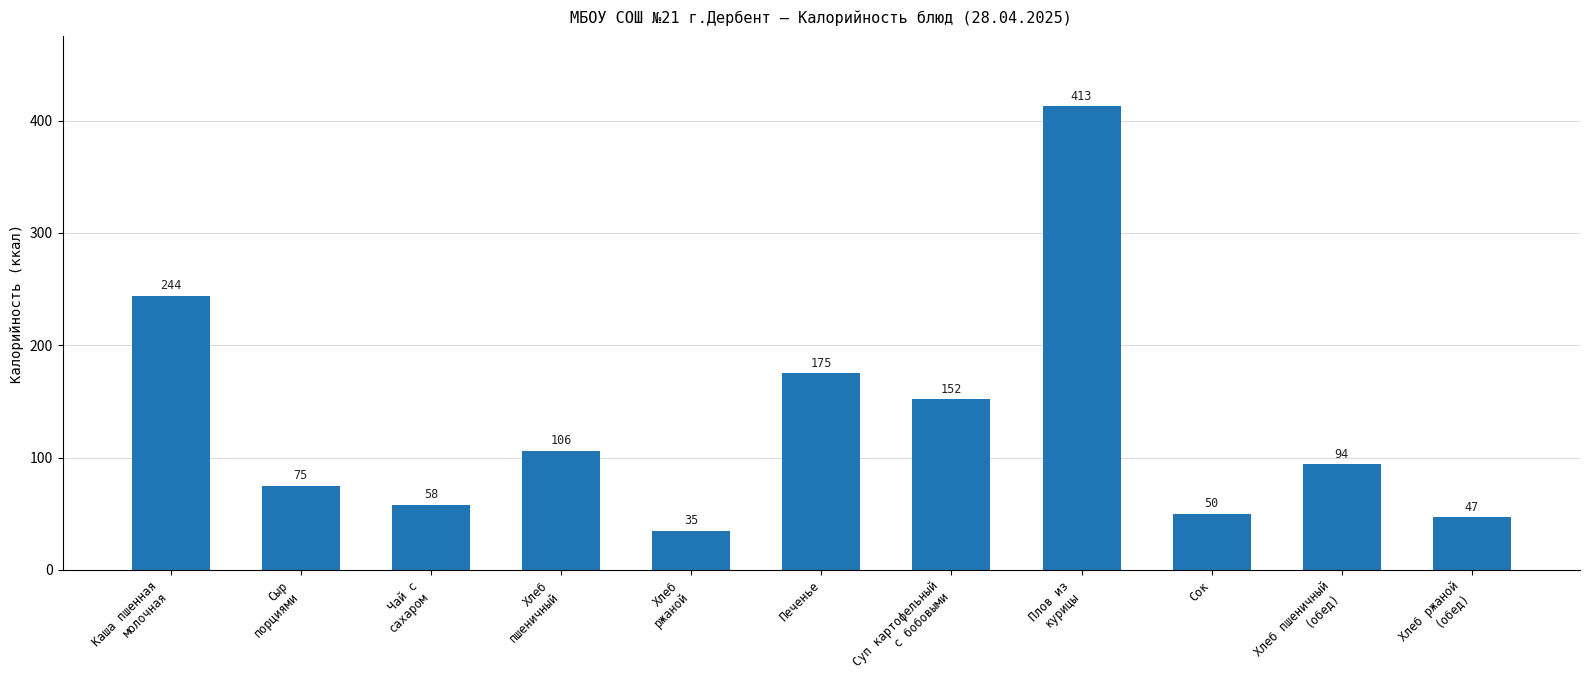

What is the value of the 7th bar from the left?

152